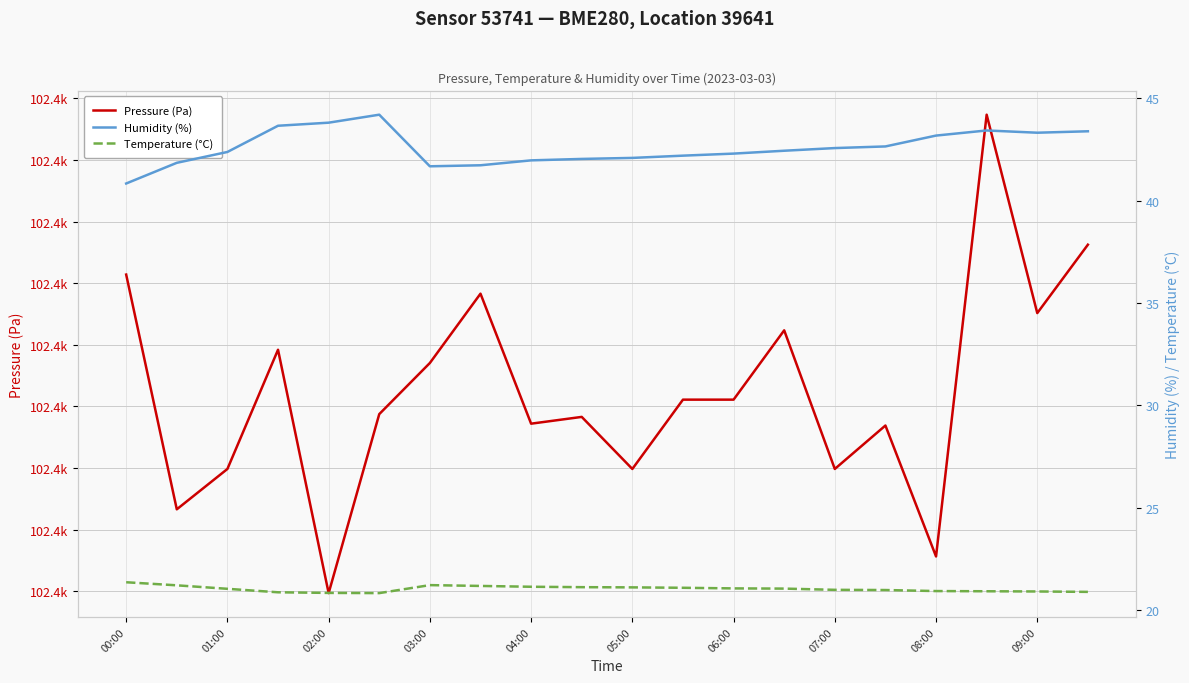

True or false: Pressure (Pa) and Humidity (%) cross at least once.

False